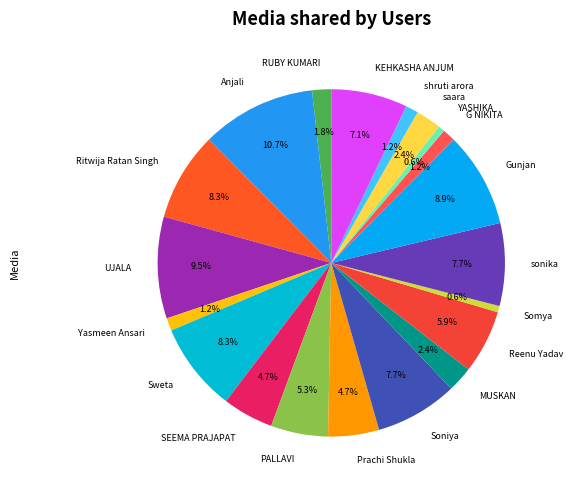

Does Anjali account for over 50% of the chart?

No